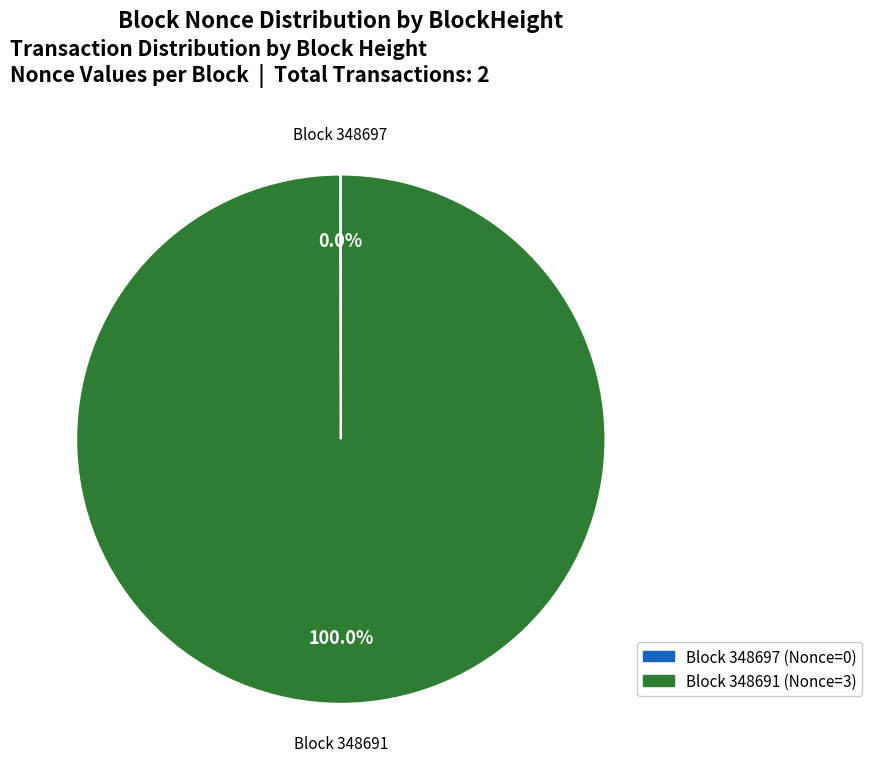

Does any single category account for the majority?

Yes